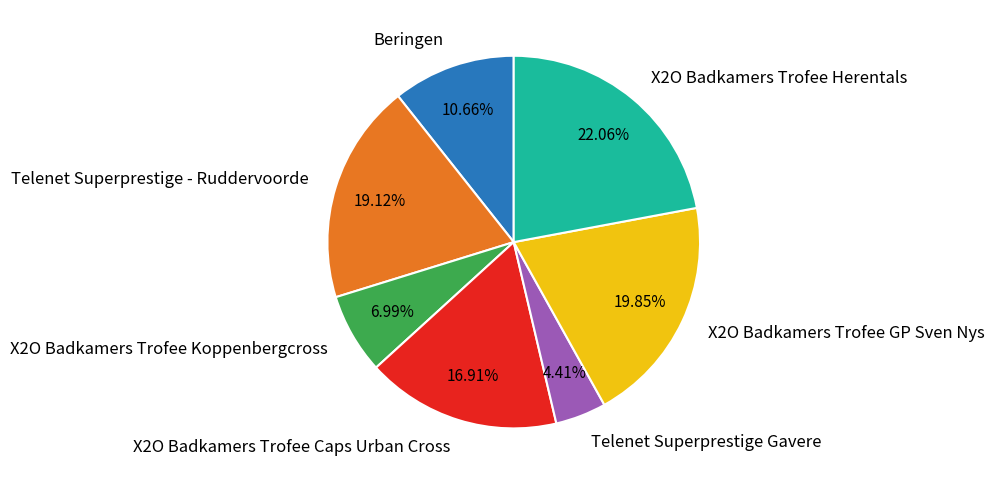

Is there any slice that represents more than half of the pie?

No